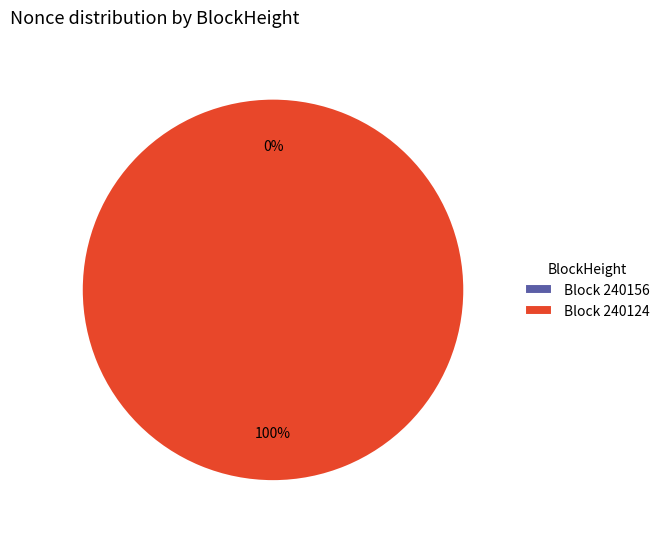

Which category has the biggest portion of the pie?

240124